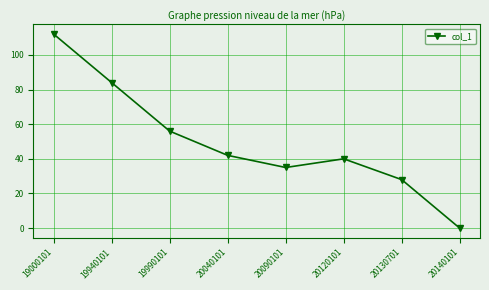

Between 20130701 and 20090101, which is larger?

20090101